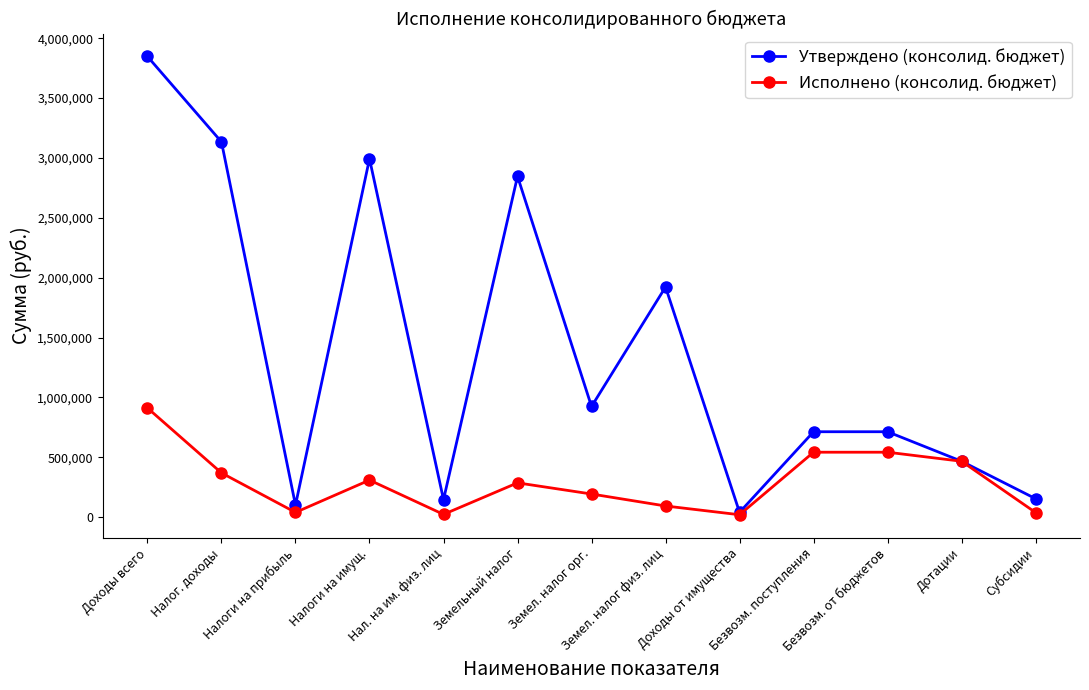

What is the difference between the maximum and minimum values in the Исполнено (консолид. бюджет) series?

891630.0